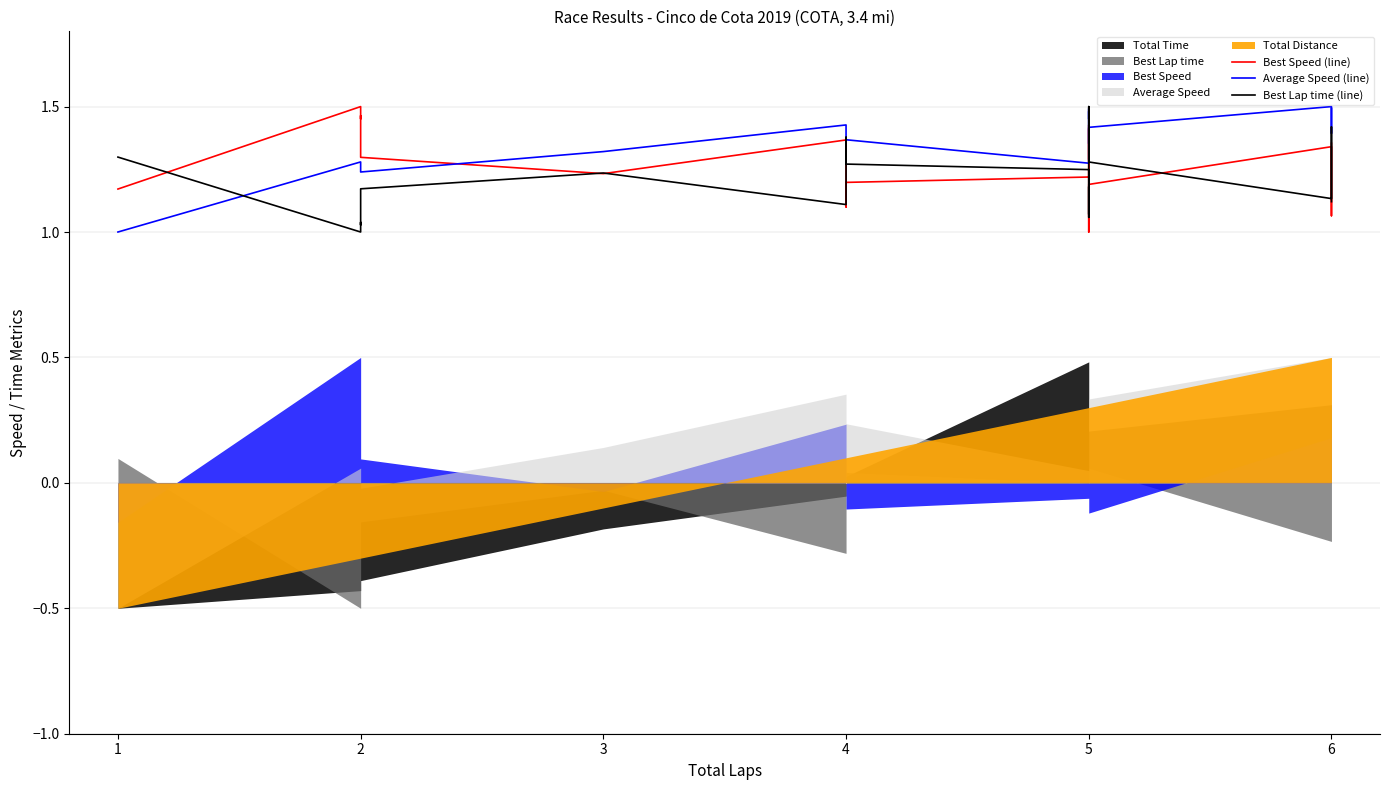

Reading left to right, transcribe all the data shown in this chart.

Best Speed (line): 1.2	1.5	1.5	1.5	1.3	1.2	1.4	1.3	1.2	1.1	1.2	1.2	1.4	1.3	1.3	1.4	1.3	1.2	1.0	1.2	1.3	1.1	1.4
Average Speed (line): 1.0	1.3	1.3	1.3	1.2	1.3	1.4	1.4	1.4	1.3	1.4	1.3	1.5	1.5	1.5	1.5	1.4	1.4	1.4	1.4	1.5	1.4	1.5
Best Lap time (line): 1.3	1.0	1.0	1.0	1.2	1.2	1.1	1.2	1.3	1.4	1.3	1.2	1.1	1.2	1.2	1.1	1.2	1.3	1.5	1.3	1.1	1.4	1.1